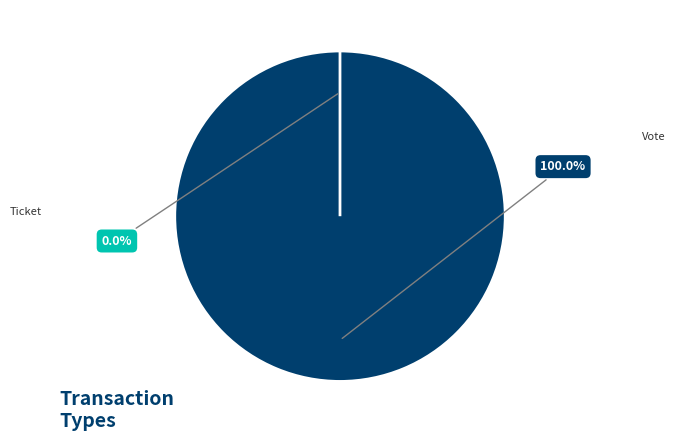

Which has a higher value, Ticket or Vote?

Vote